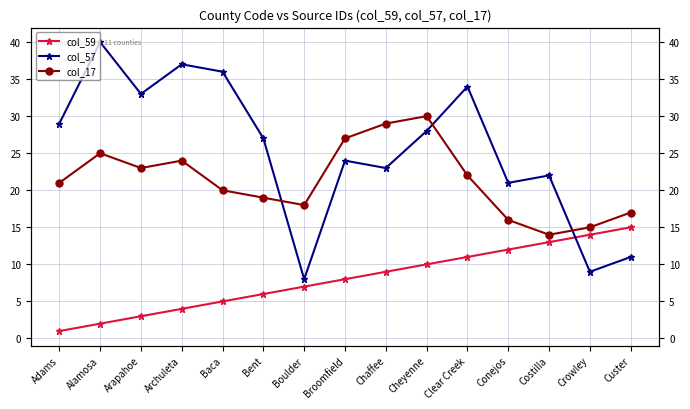

How many values in the col_57 series are below 27?

7